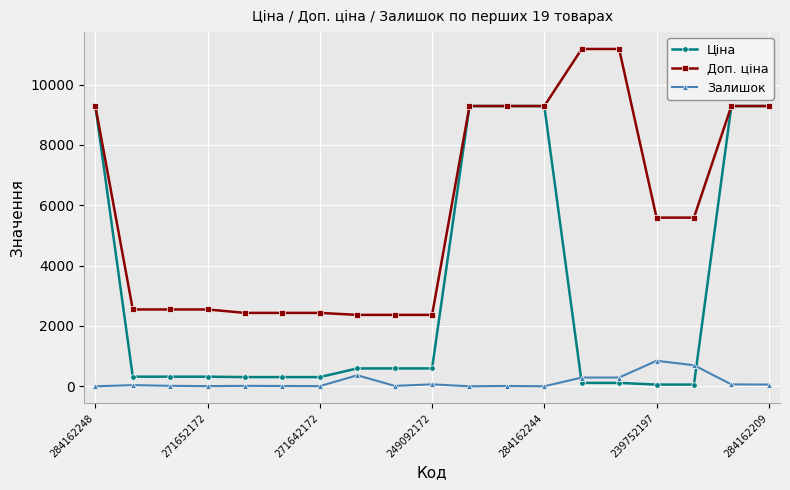

Which series has the largest range (max minus min)?

Ціна